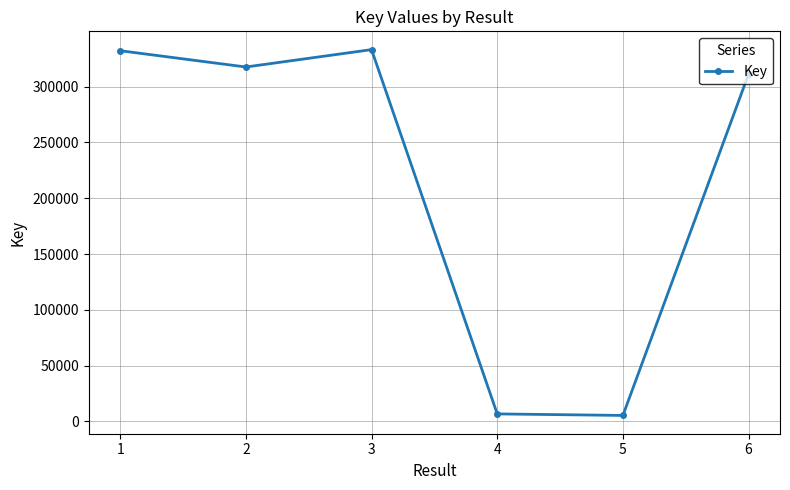

At which label does the data first exceed 317653?

1